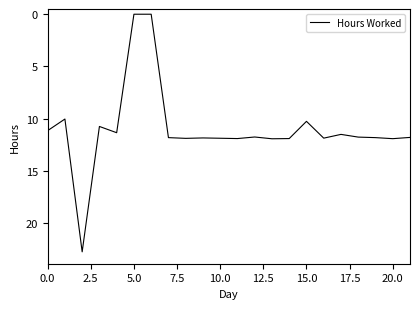

What is the greatest value displayed?

22.8